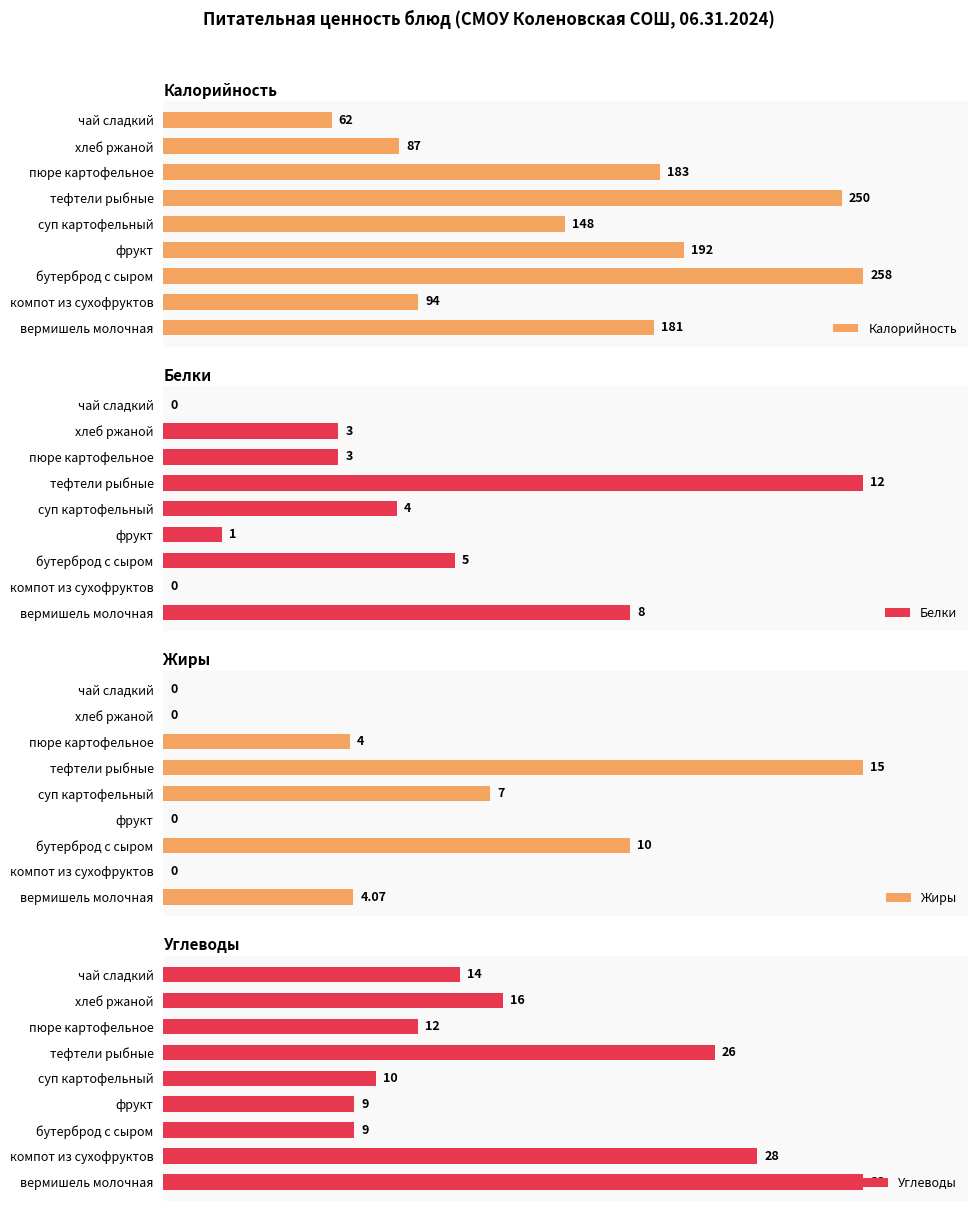

Rank the categories by Калорийность value from highest to lowest.

бутерброд с сыром, тефтели рыбные, фрукт, пюре картофельное, вермишель молочная, суп картофельный, компот из сухофруктов, хлеб ржаной, чай сладкий